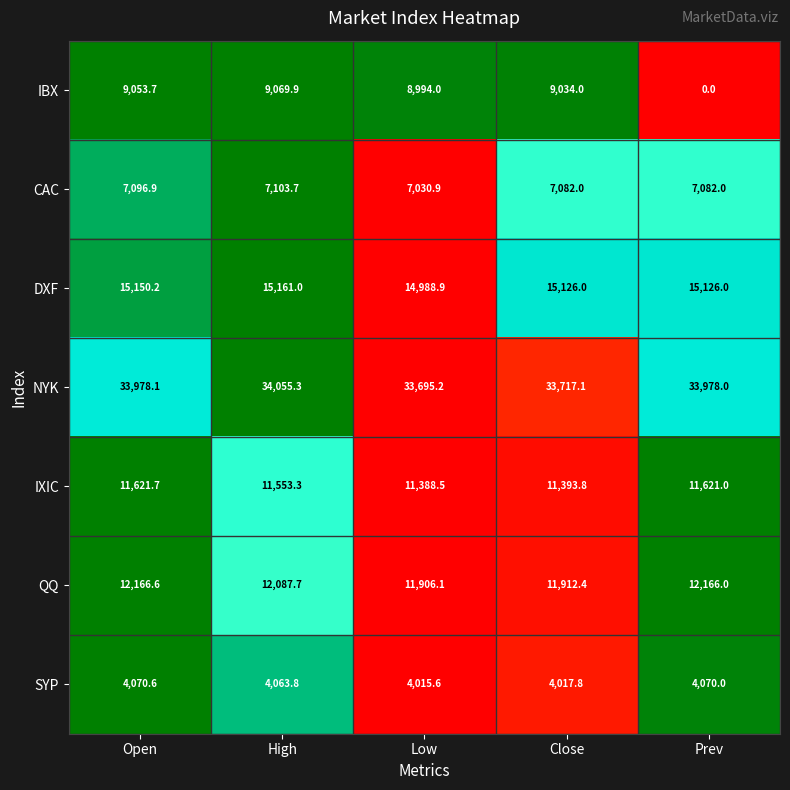

What is the highest value of the NYK series?

34055.3